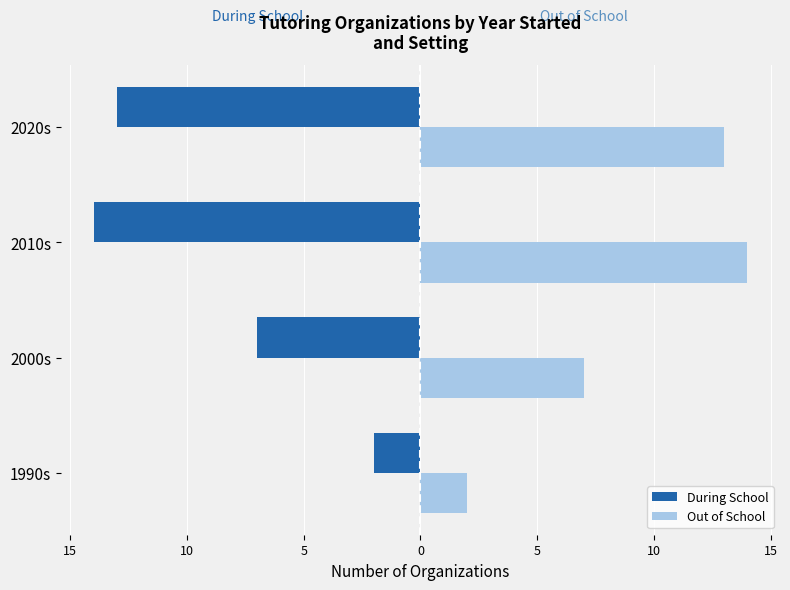

What are all the series names shown in the legend?

During School, Out of School